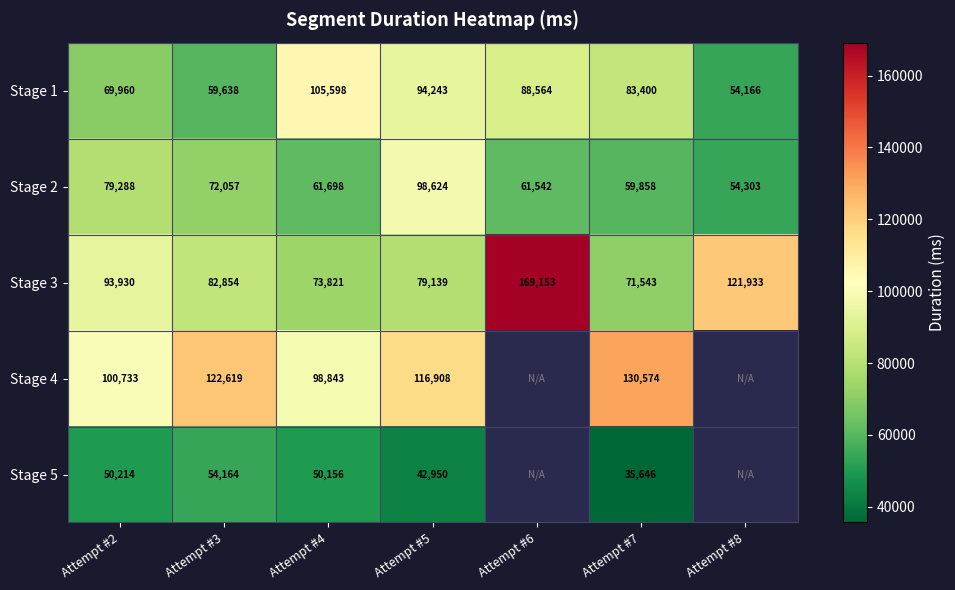

Which has a higher value, Attempt #6 or Attempt #4?

Attempt #4